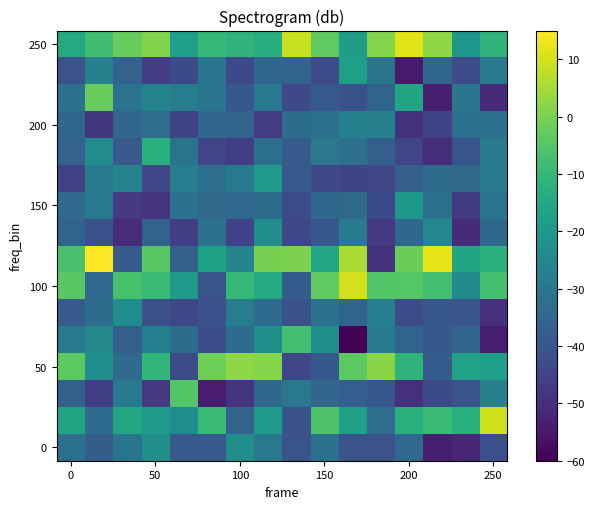

What is the smallest value displayed?

-60.0